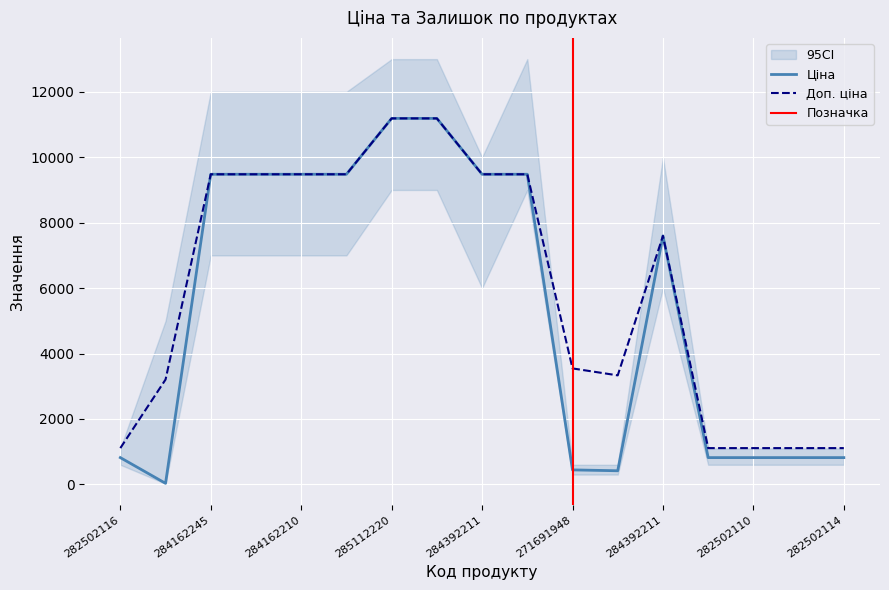

Reading left to right, transcribe all the data shown in this chart.

Ціна: 818.5	32.0	9480.1	9480.1	9480.1	9480.1	11188.2	11188.2	9480.1	9480.1	443.1	416.6	7596.5	818.5	818.5	818.5	818.5
Доп. ціна: 1109.2	3205.0	9480.1	9480.1	9480.1	9480.1	11188.2	11188.2	9480.1	9480.1	3545.0	3332.5	7596.5	1109.2	1109.2	1109.2	1109.2